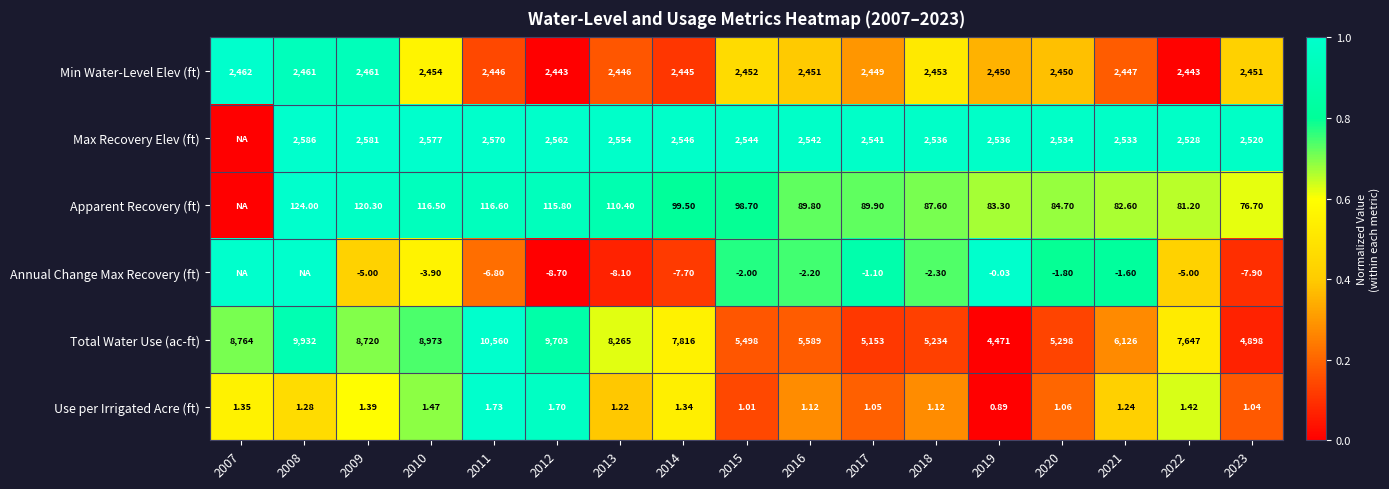

Is the value of Max Recovery Elev (ft) at 2012 greater than the value of Min Water-Level Elev (ft) at 2021?

Yes